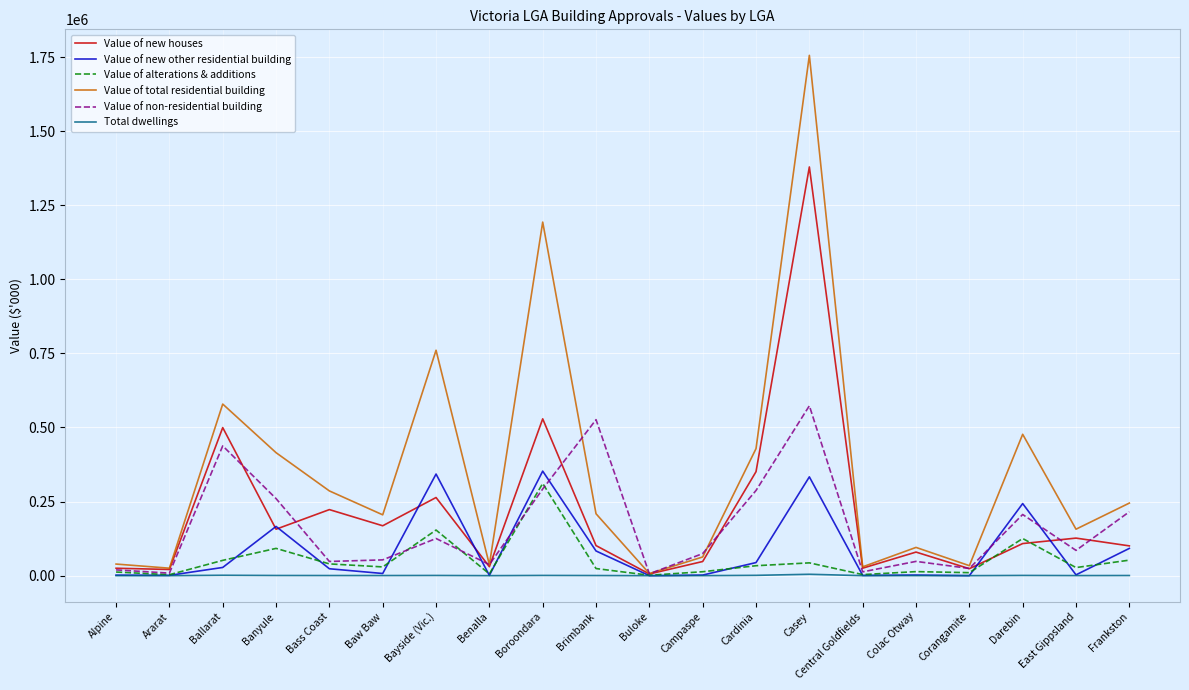

What is the maximum value for Value of new other residential building?

352732.0